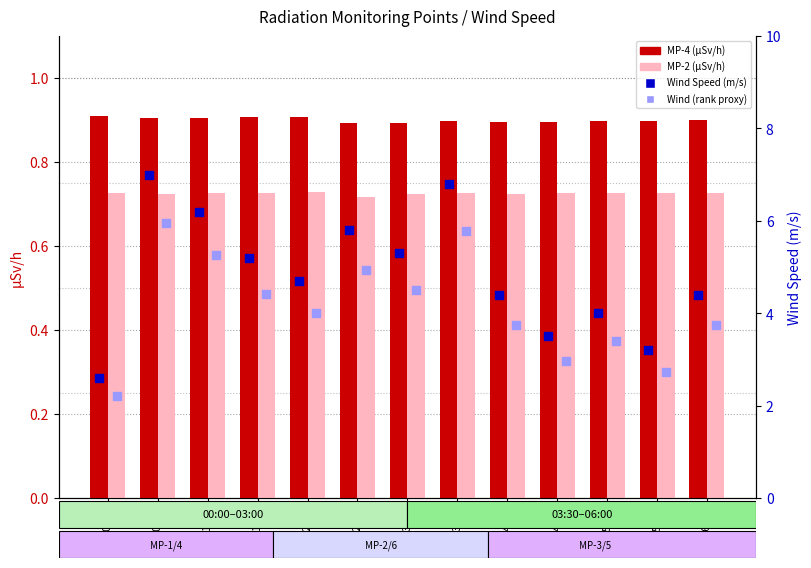

What is the total value across all series at 03:30?

14.2